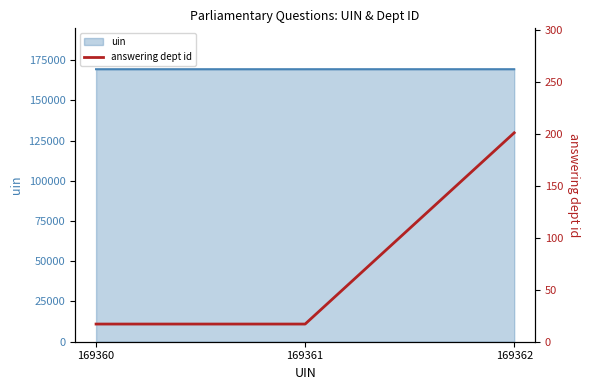

What is the difference between the maximum and minimum values?

184